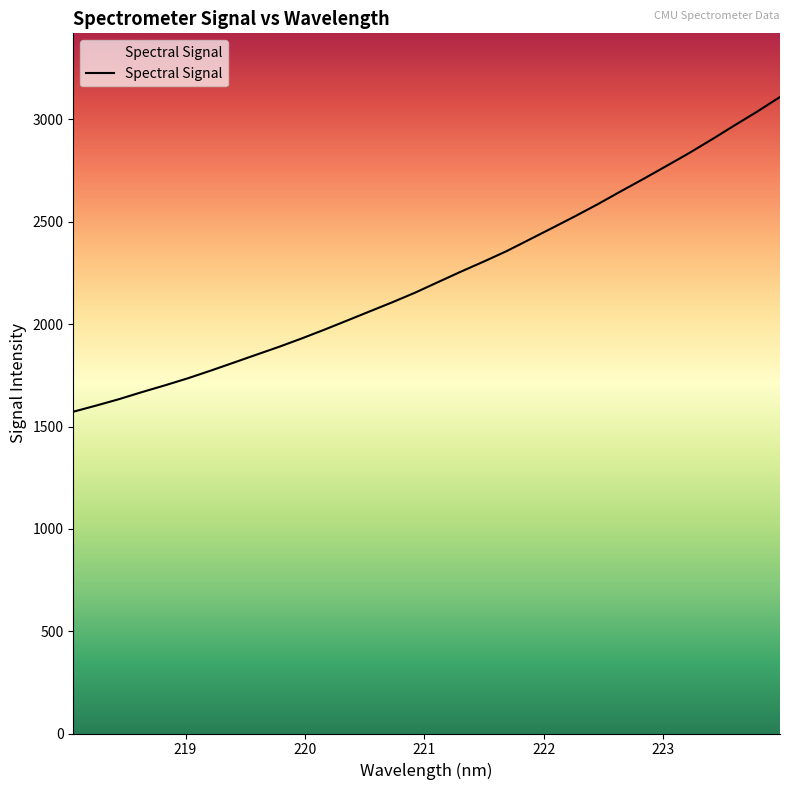

What is the minimum value shown in the chart?

1572.2